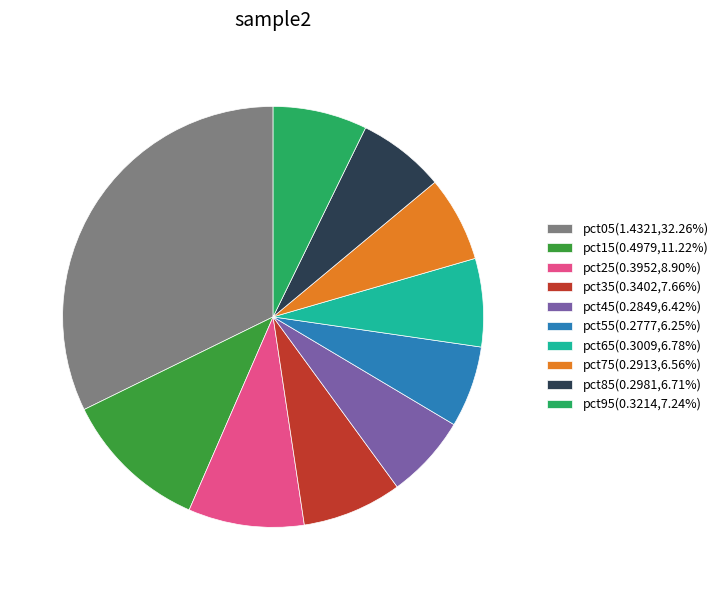

Is the sum of pct55(0.2777,6.25%) and pct75(0.2913,6.56%) greater than half?

No